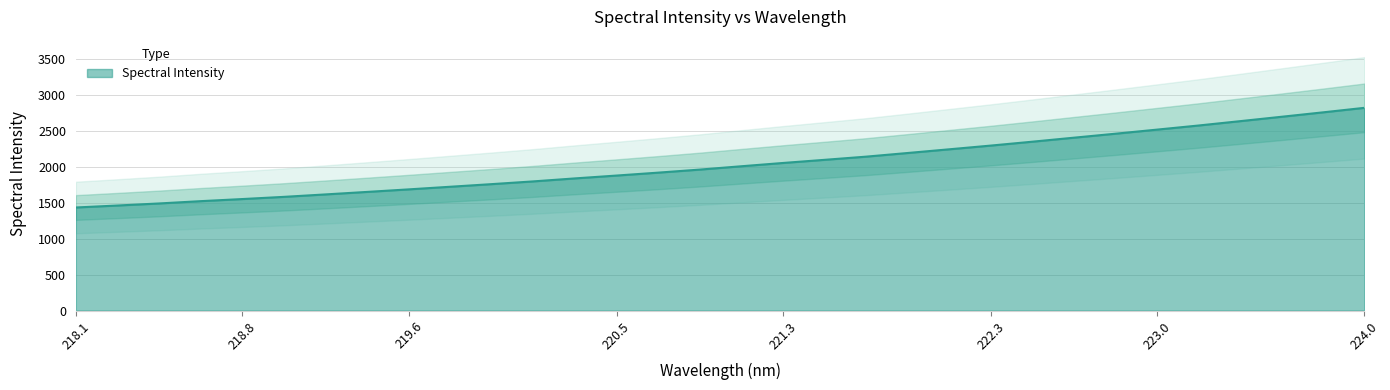

What is the average value?

2036.3